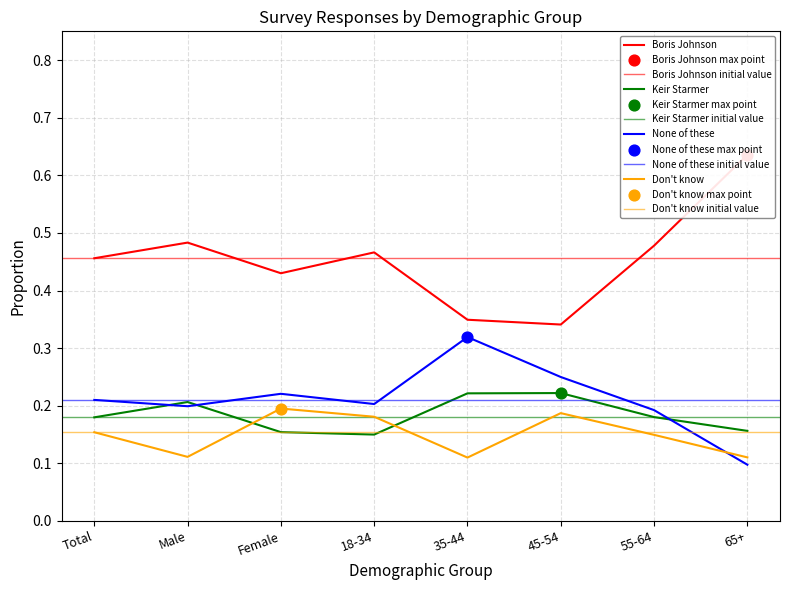

Which series reaches the maximum Y coordinate?

Boris Johnson